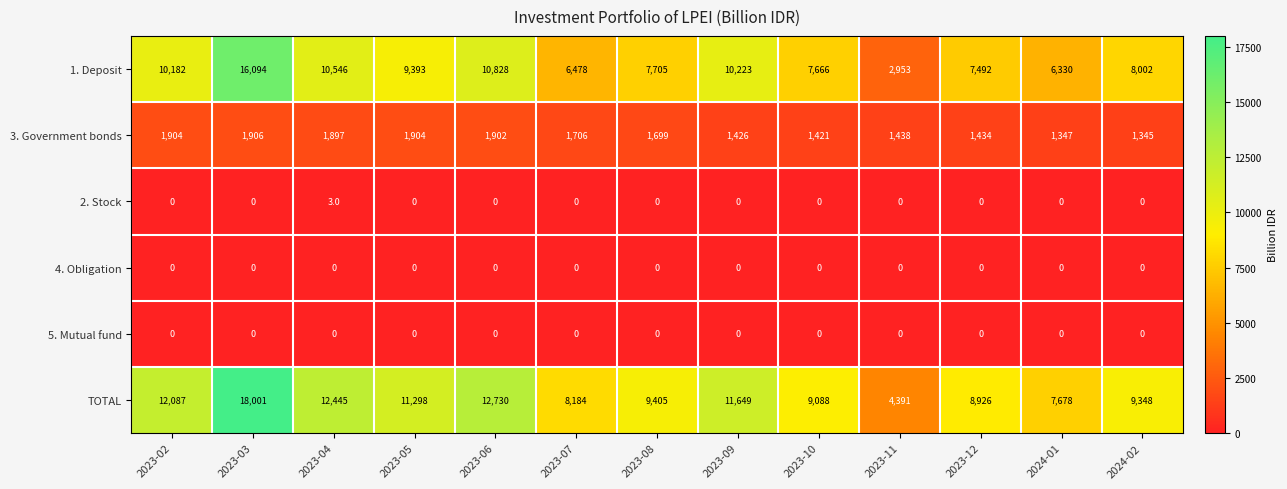

Which series has the widest spread of values?

TOTAL